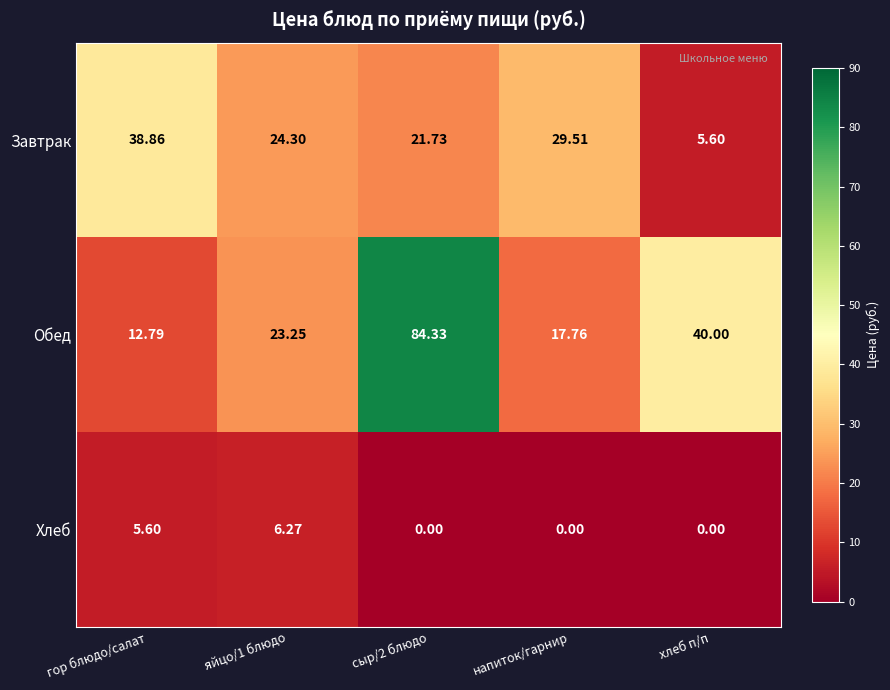

Between гор блюдо/салат and напиток/гарнир, which series saw the biggest shift?

Завтрак